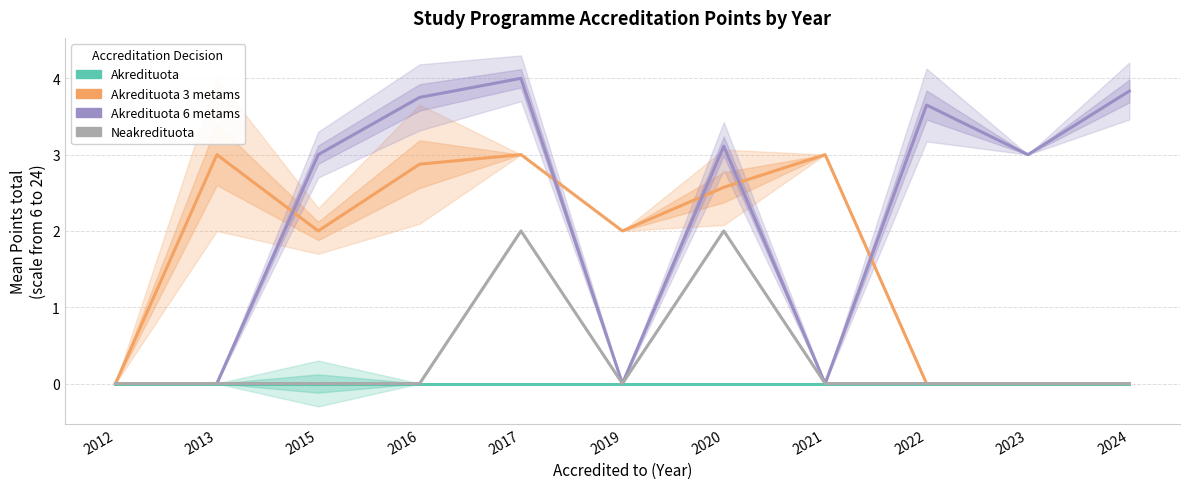

List the series in order of their overall mean, lowest first.

Akredituota, Neakredituota, Akredituota 3 metams, Akredituota 6 metams